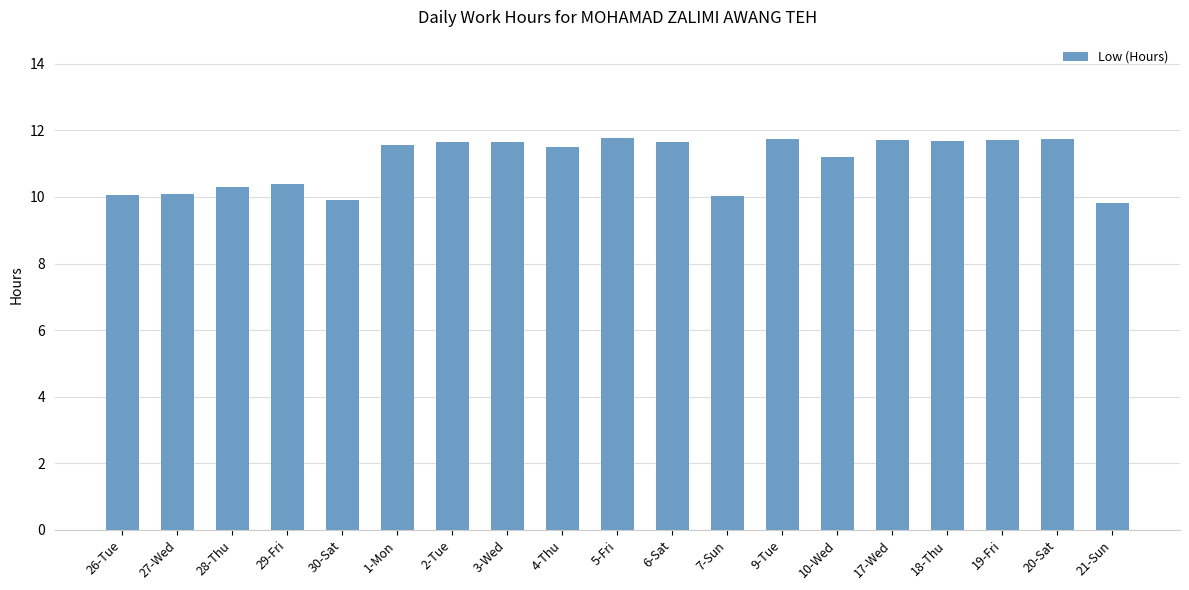

What is the maximum value shown in the chart?

11.8